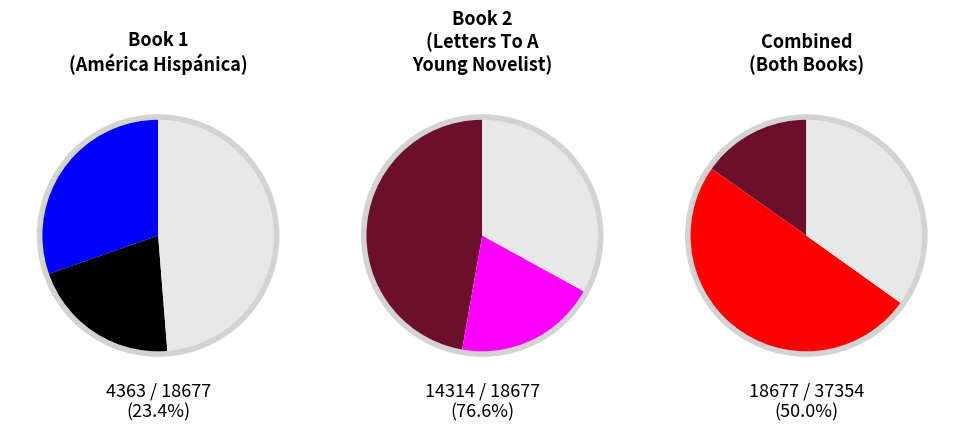

True or false: 1 accounts for 23% of the total.

True